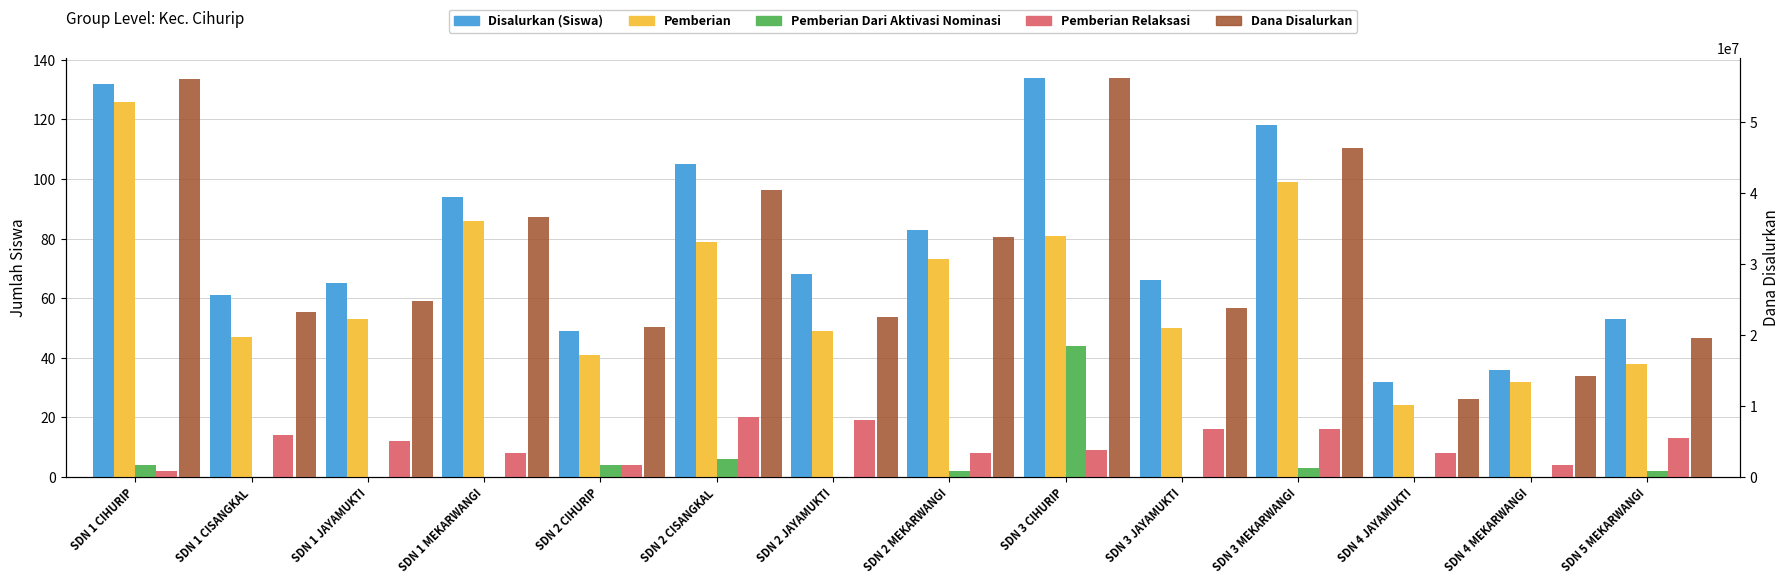

What is the total value across all series at SDN 2 CISANGKAL?

40500210